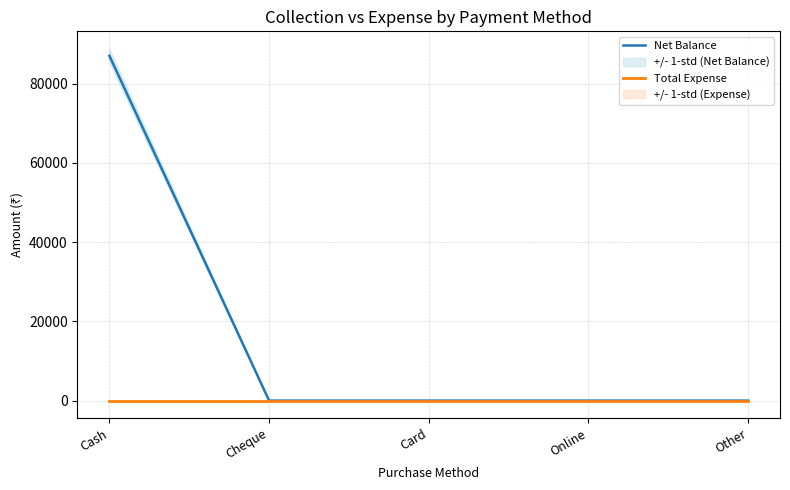

At how many categories does at least one series exceed 72670?

1